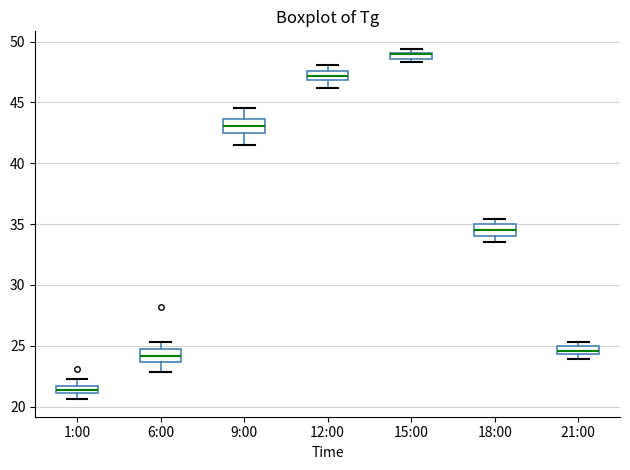

Which box's median line is the highest?

15:00